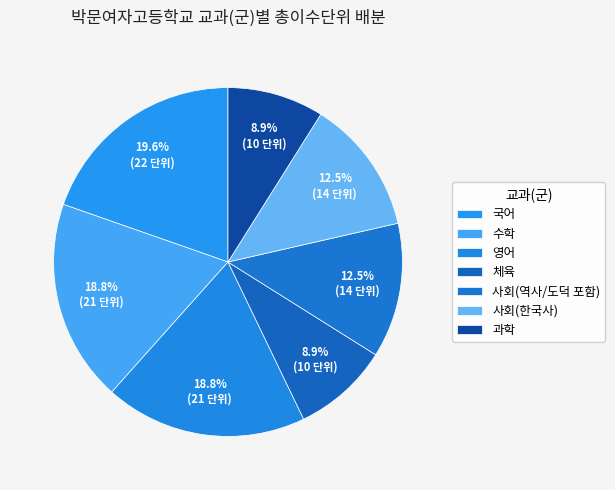

Count the number of slices in the pie.

7